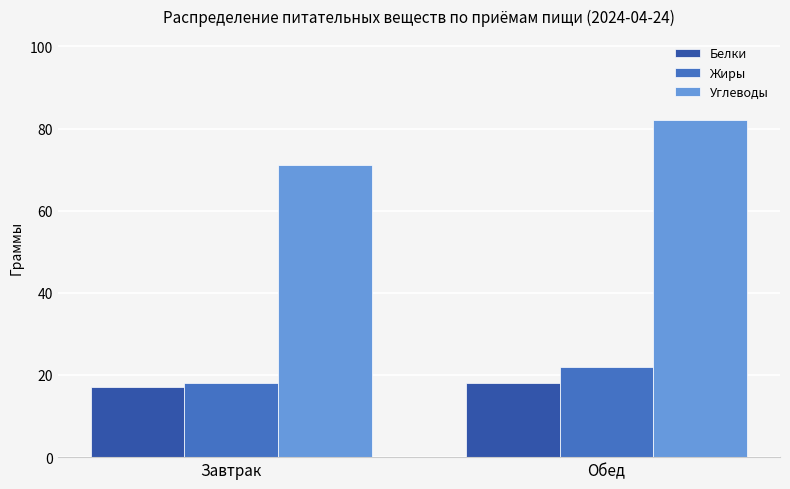

What position from the left is Обед?

2